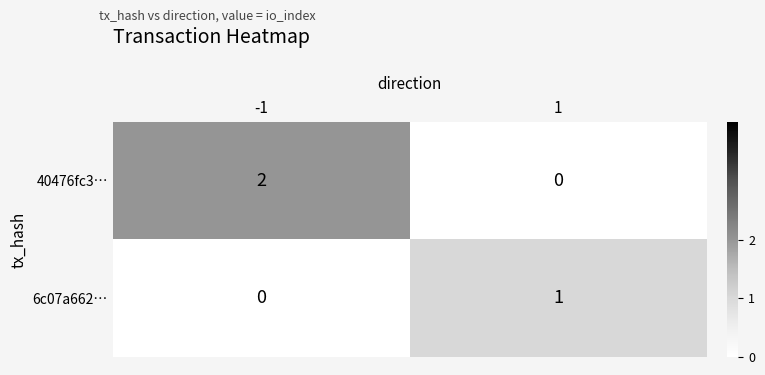

Which series has the largest total across all categories?

40476fc3…